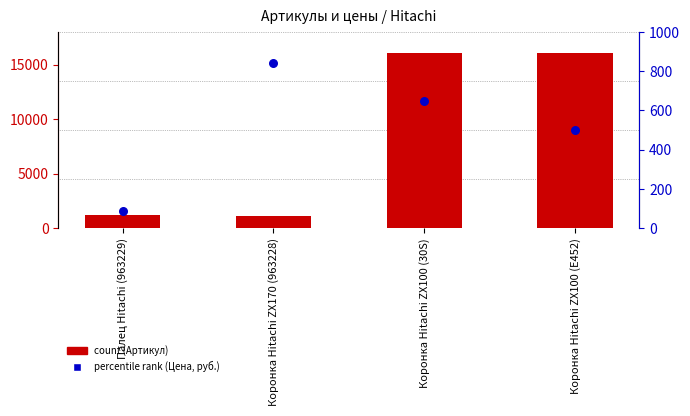

Which series contains the lowest Y value?

percentile rank (Цена, руб.)